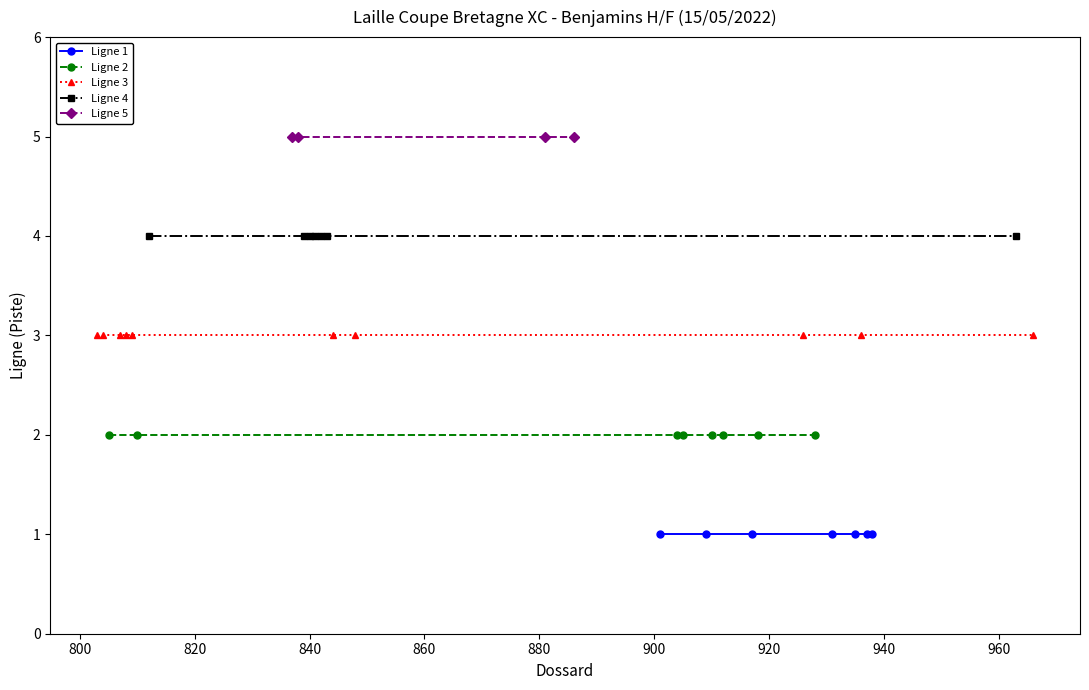

Between 14 and 3, which is larger?

14